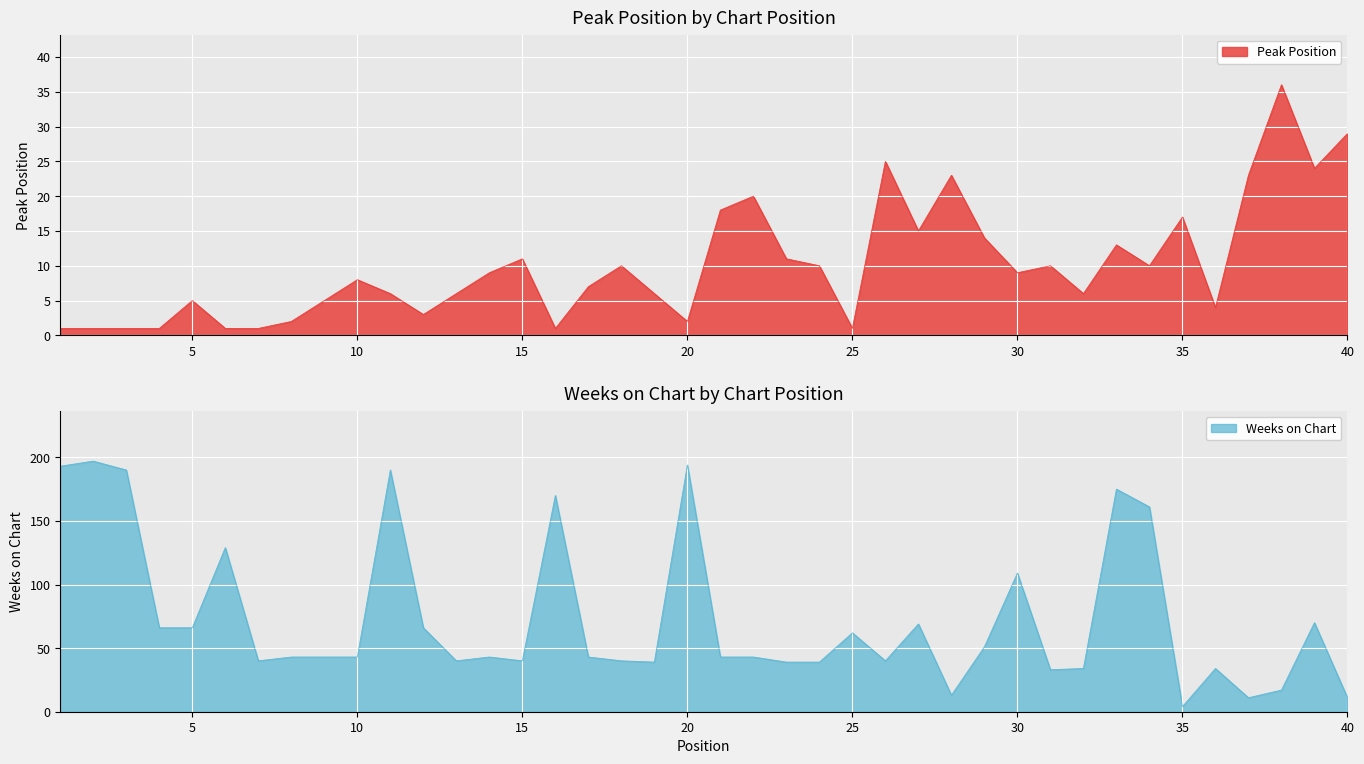

Between 5 and 17, which is larger?

17